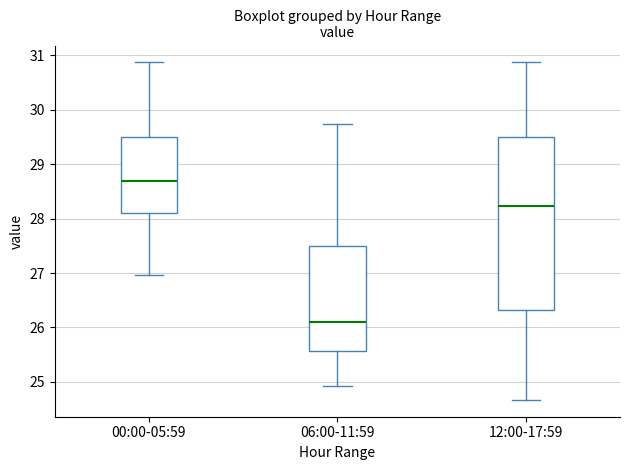

Which box's median line is the highest?

00:00-05:59